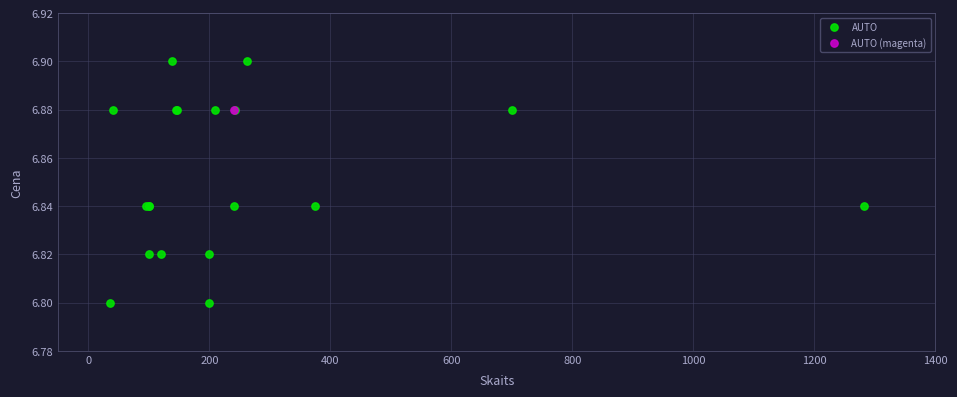

What are all the series names shown in the legend?

AUTO, AUTO (magenta)